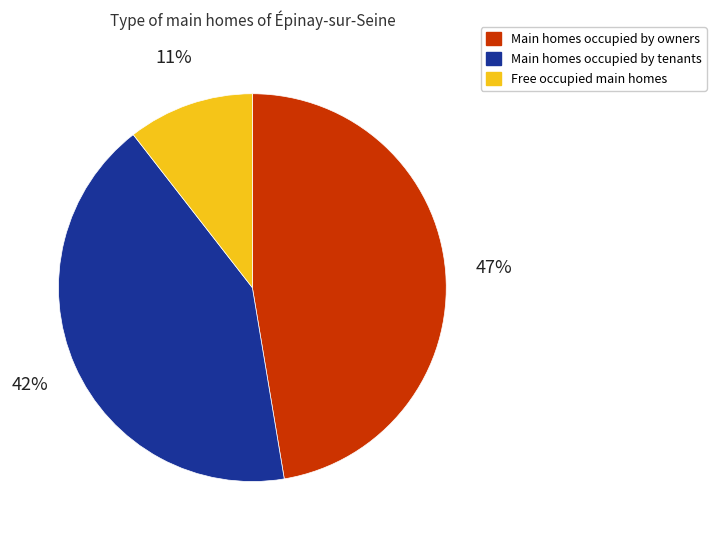

Rank the categories by value from highest to lowest.

Main homes occupied by owners, Main homes occupied by tenants, Free occupied main homes